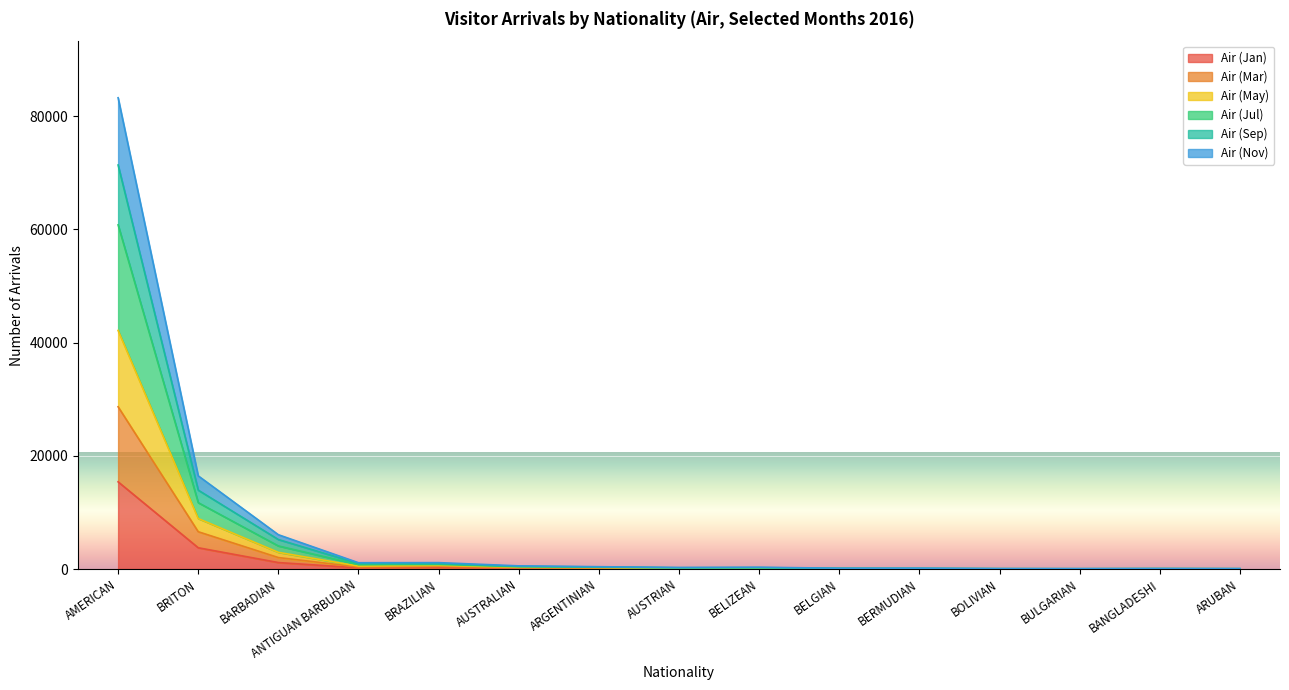

Which has a higher value, BARBADIAN or BELIZEAN?

BARBADIAN